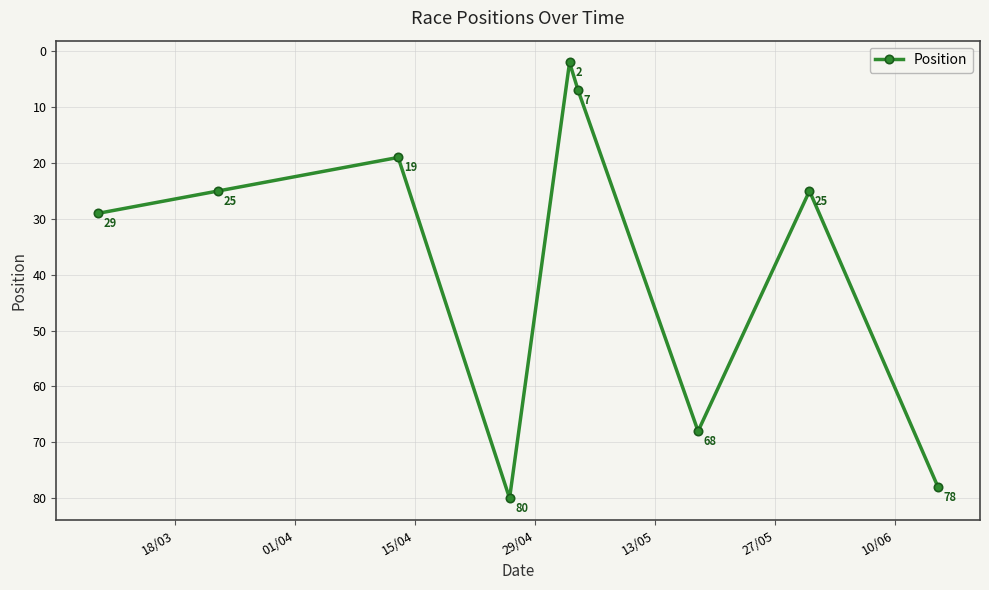

What is the average value?

37